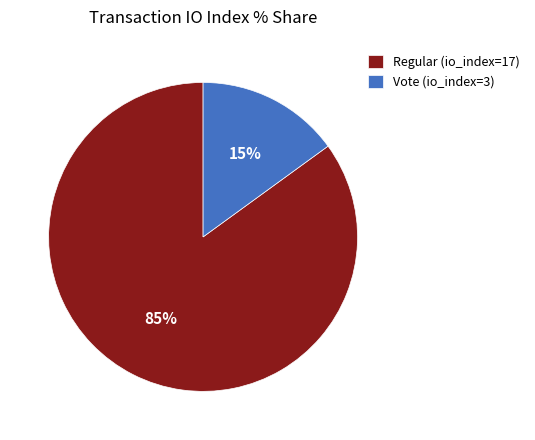

Is it true that Regular (io_index=17) is 76% of the pie?

False